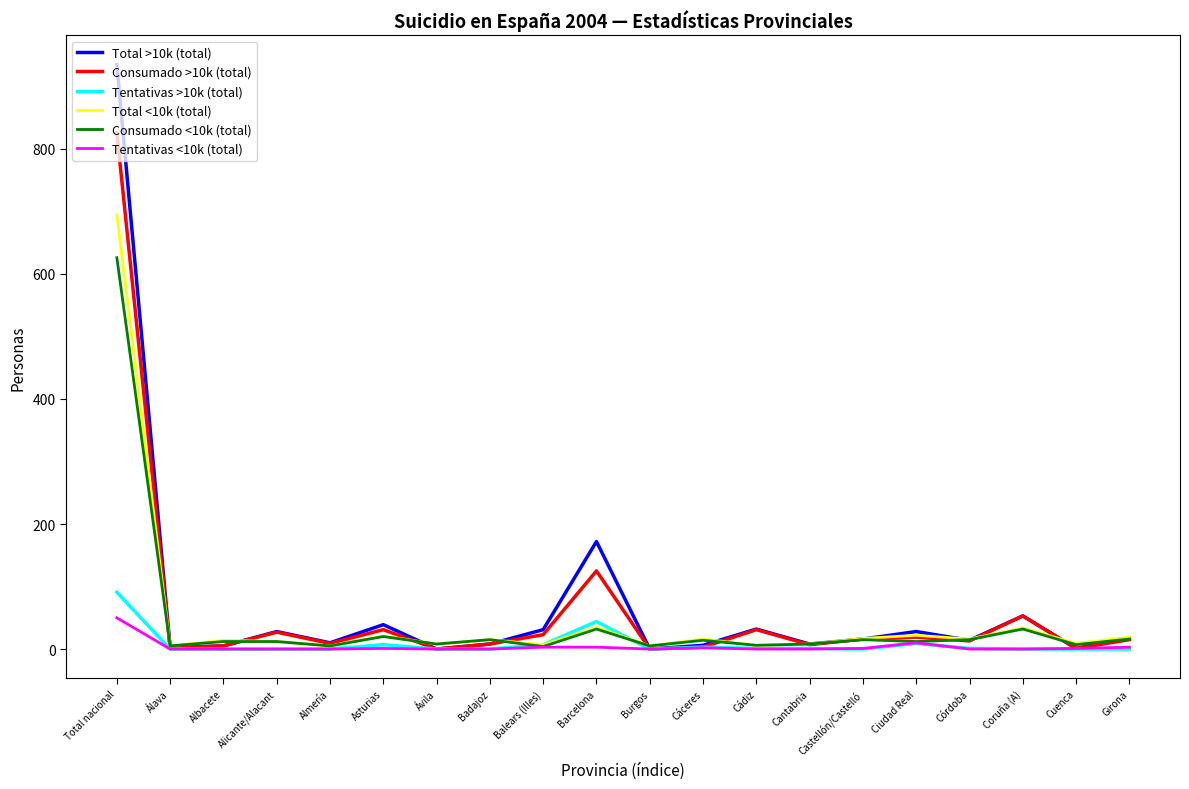

Where is Tentativas >10k (total) nearest to the value 45?

Barcelona